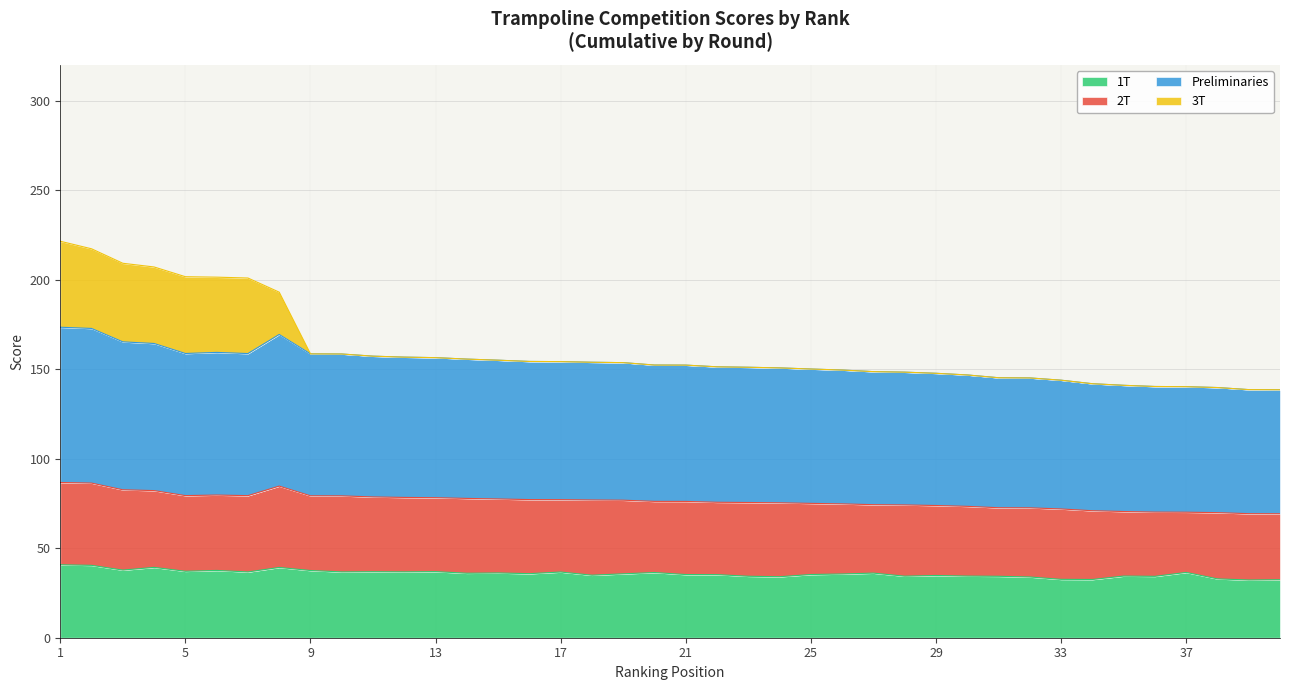

In Preliminaries, how many points are higher than both neighbors (excluding endpoints)?

2